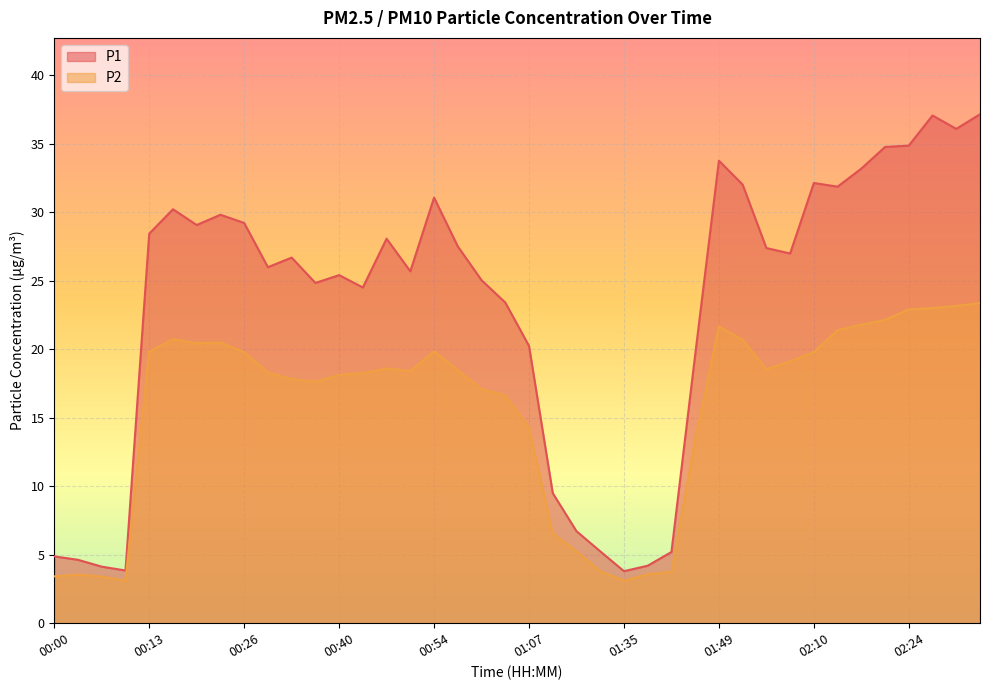

True or false: P1 and P2 cross at least once.

False